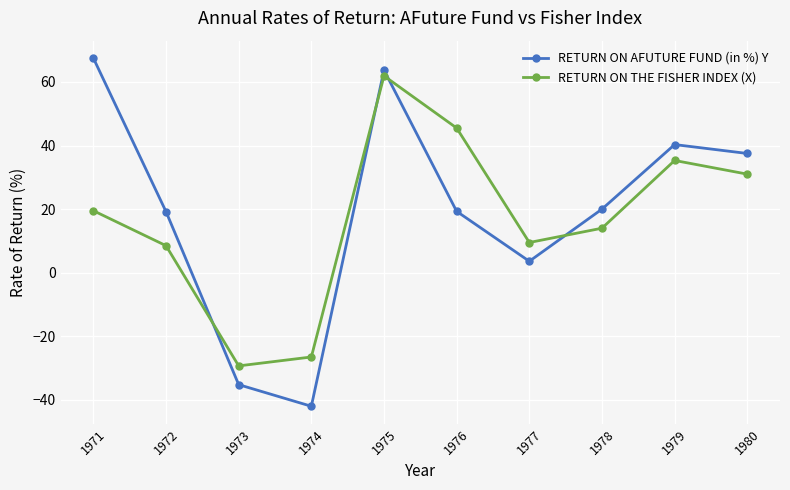

What are all the series names shown in the legend?

RETURN ON AFUTURE FUND (in %) Y, RETURN ON THE FISHER INDEX (X)